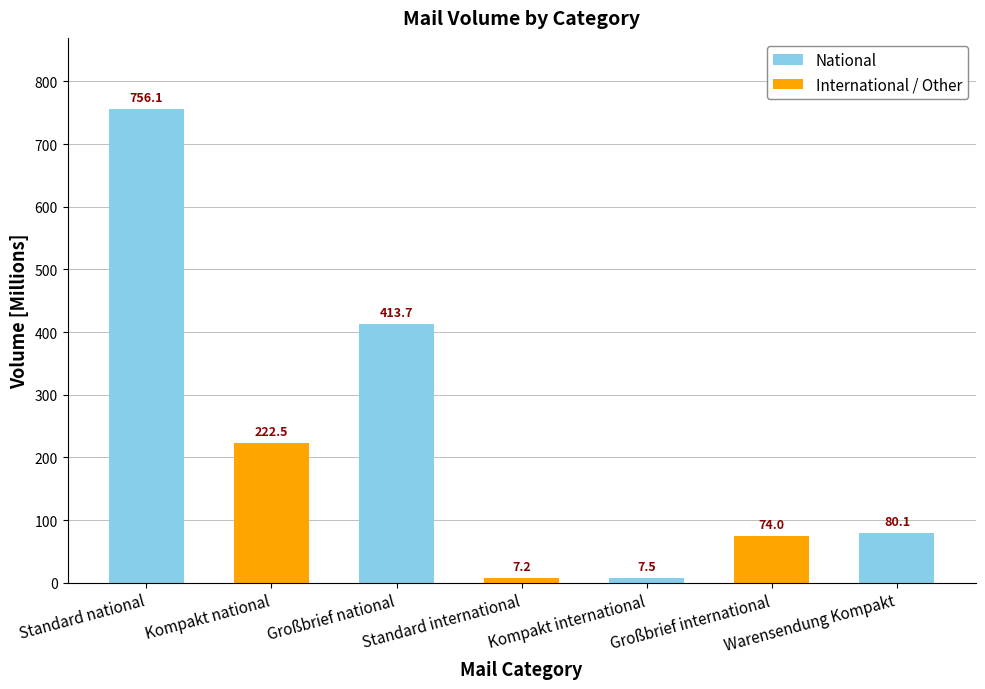

Count the number of values greater than 80.

4